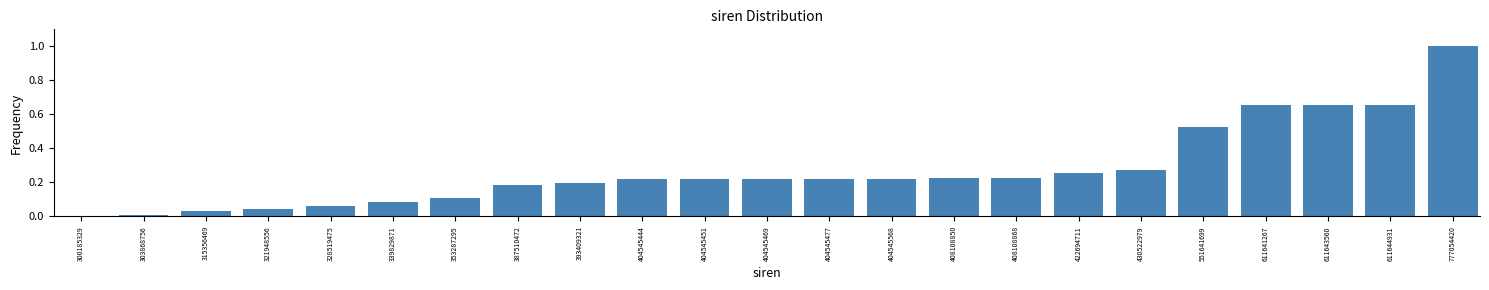

Is it true that the value at 339829871 is 0.0?

False